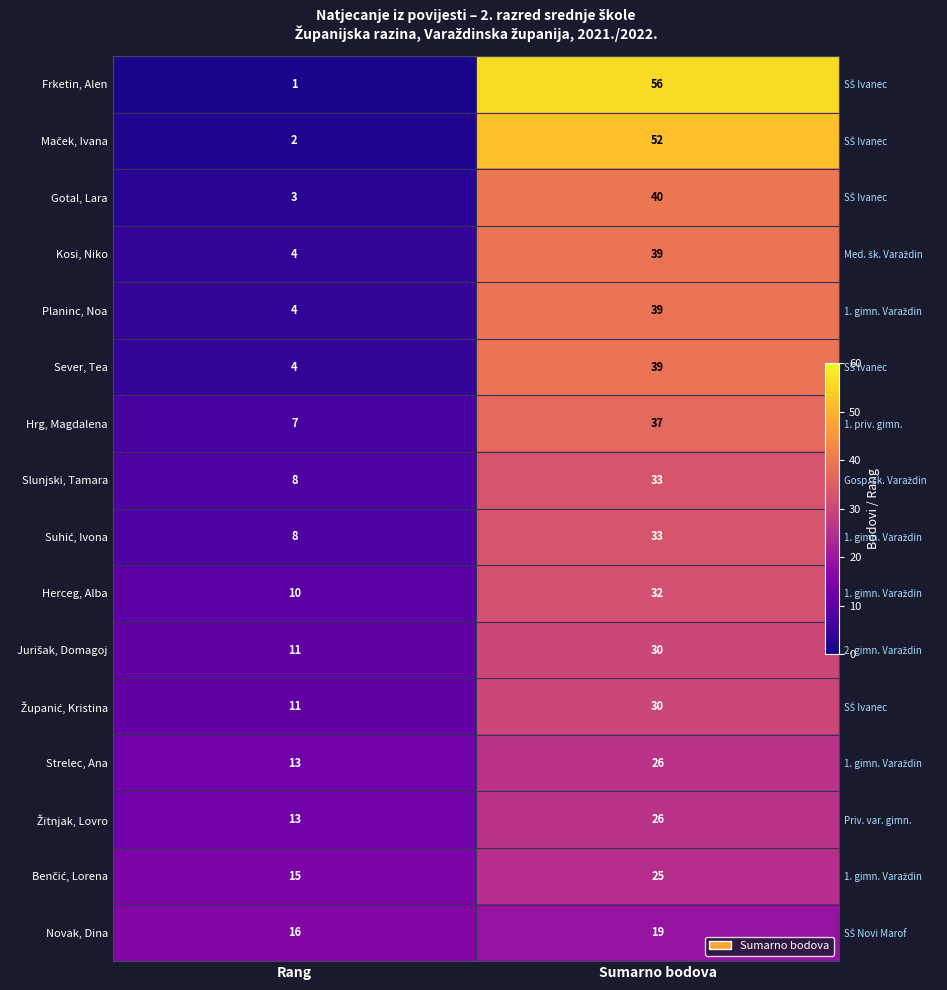

True or false: Strelec, Ana has a value of 13 at Rang.

True